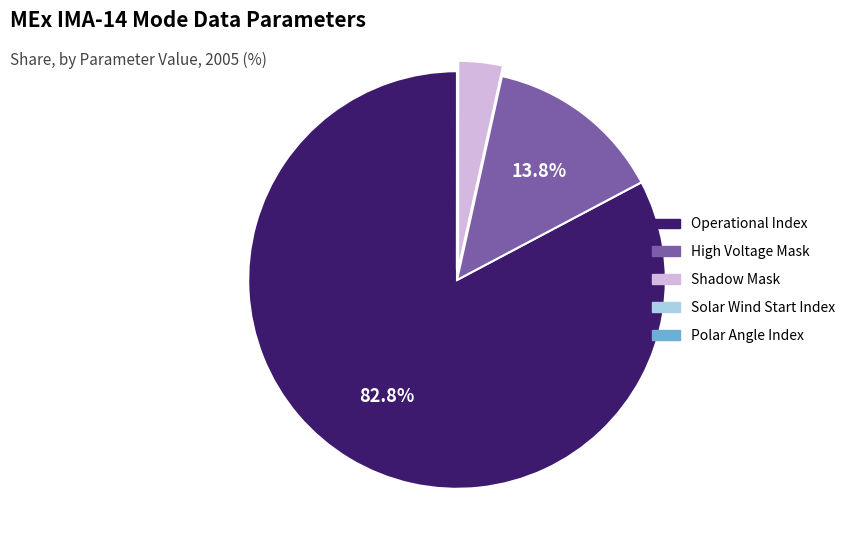

Does Operational Index account for over 50% of the chart?

Yes